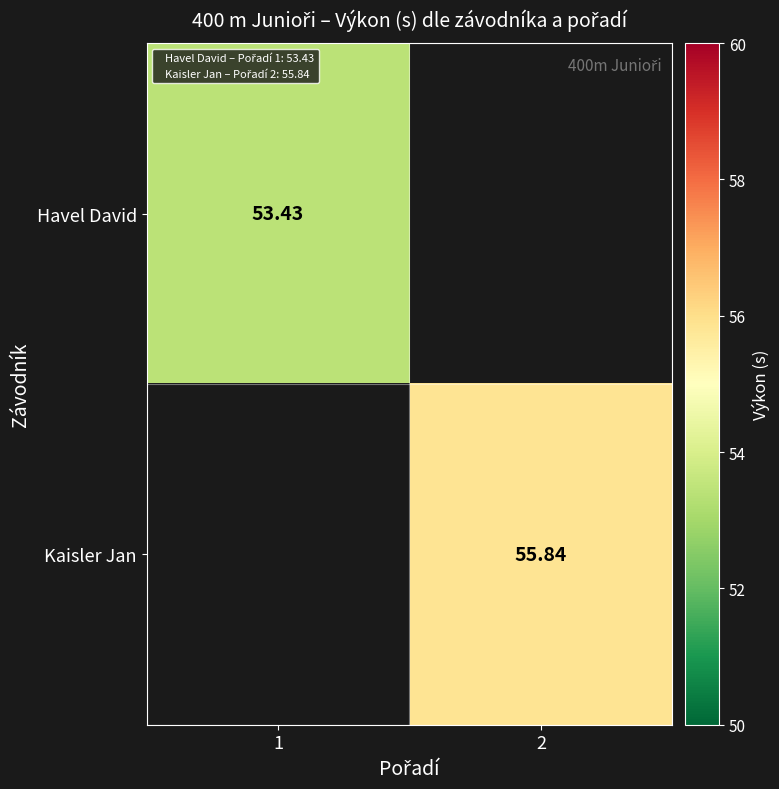

How many distinct data groups are displayed?

2